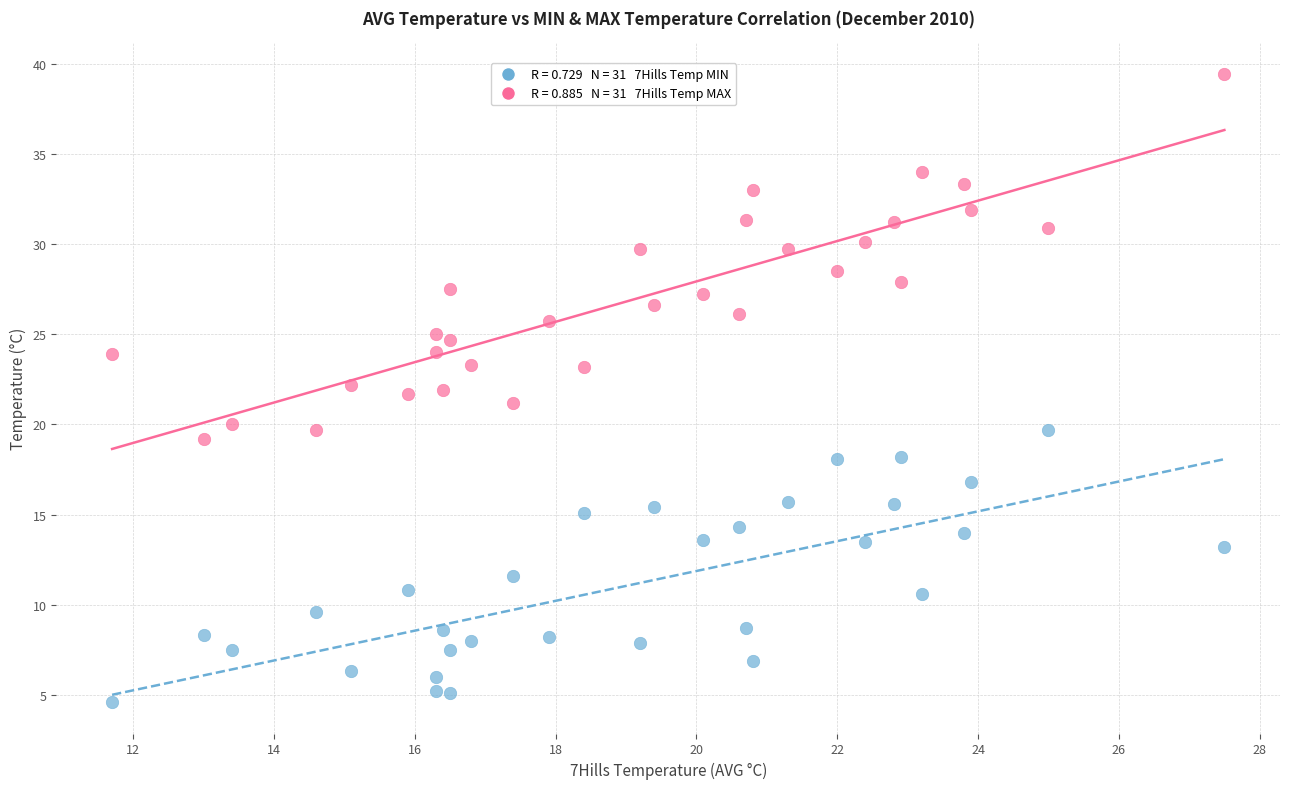

Across all data points, what is the range of Y values (max minus min)?

34.8